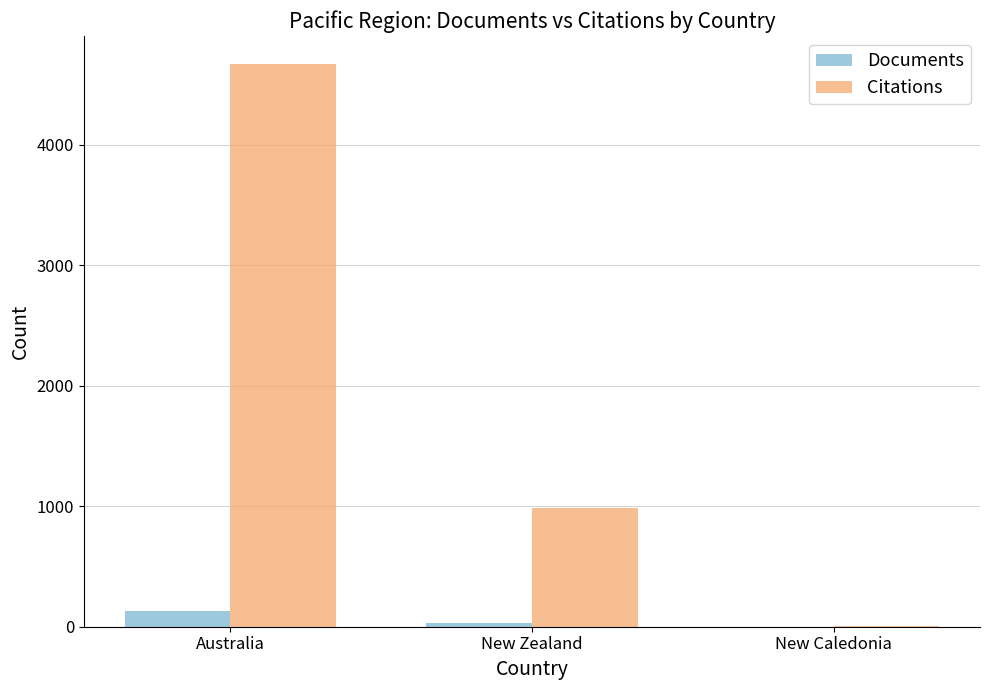

What is the sum of all Citations values?

5650